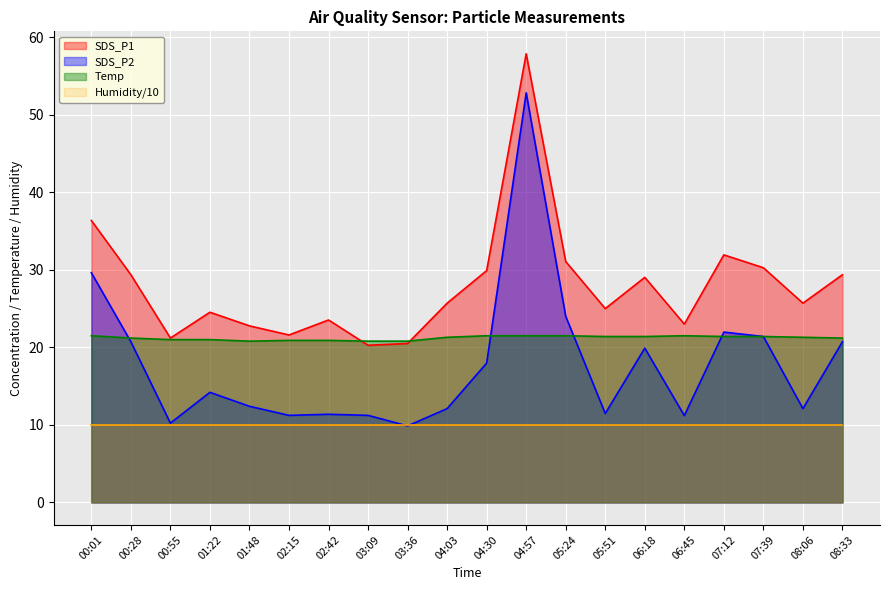

How many values in the SDS_P1 series are below 25?

8